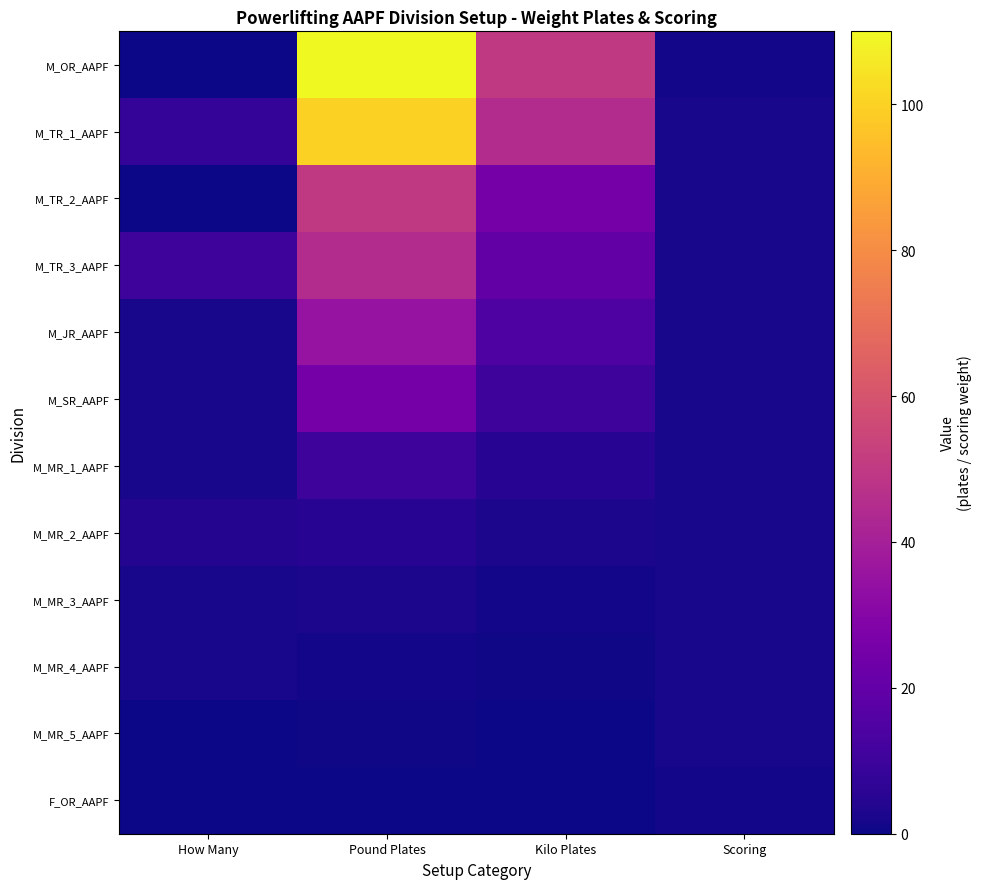

Reading left to right, what are all the values shown in this chart?

M_OR_AAPF: How Many=0.0	Pound Plates=110.0	Kilo Plates=50.0	Scoring=1.0
M_TR_1_AAPF: How Many=8.0	Pound Plates=100.0	Kilo Plates=45.0	Scoring=2.0
M_TR_2_AAPF: How Many=0.0	Pound Plates=50.0	Kilo Plates=25.0	Scoring=2.0
M_TR_3_AAPF: How Many=10.0	Pound Plates=45.0	Kilo Plates=20.0	Scoring=2.0
M_JR_AAPF: How Many=2.0	Pound Plates=35.0	Kilo Plates=15.0	Scoring=2.0
M_SR_AAPF: How Many=2.0	Pound Plates=25.0	Kilo Plates=10.0	Scoring=2.0
M_MR_1_AAPF: How Many=2.0	Pound Plates=10.0	Kilo Plates=5.0	Scoring=2.0
M_MR_2_AAPF: How Many=4.0	Pound Plates=5.0	Kilo Plates=2.5	Scoring=2.0
M_MR_3_AAPF: How Many=2.0	Pound Plates=2.5	Kilo Plates=1.2	Scoring=2.0
M_MR_4_AAPF: How Many=2.0	Pound Plates=1.0	Kilo Plates=0.5	Scoring=2.0
M_MR_5_AAPF: How Many=0.0	Pound Plates=0.5	Kilo Plates=0.2	Scoring=2.0
F_OR_AAPF: How Many=0.0	Pound Plates=0.0	Kilo Plates=0.0	Scoring=1.0